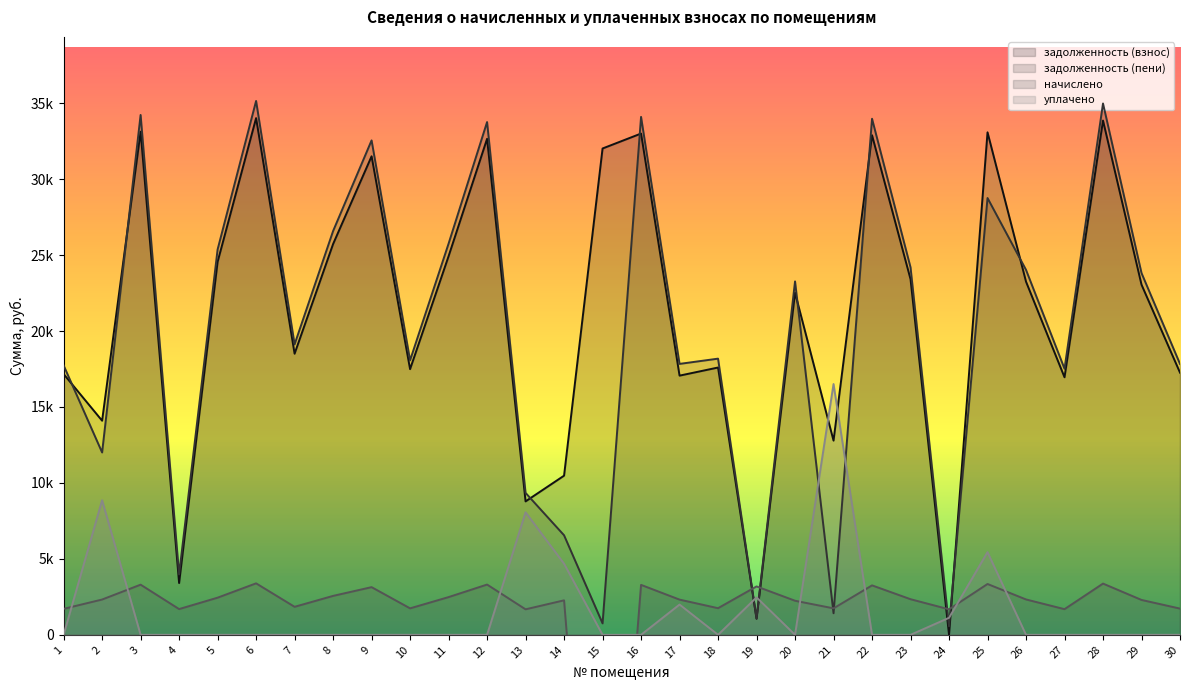

At how many categories does at least one series exceed 29701?

9